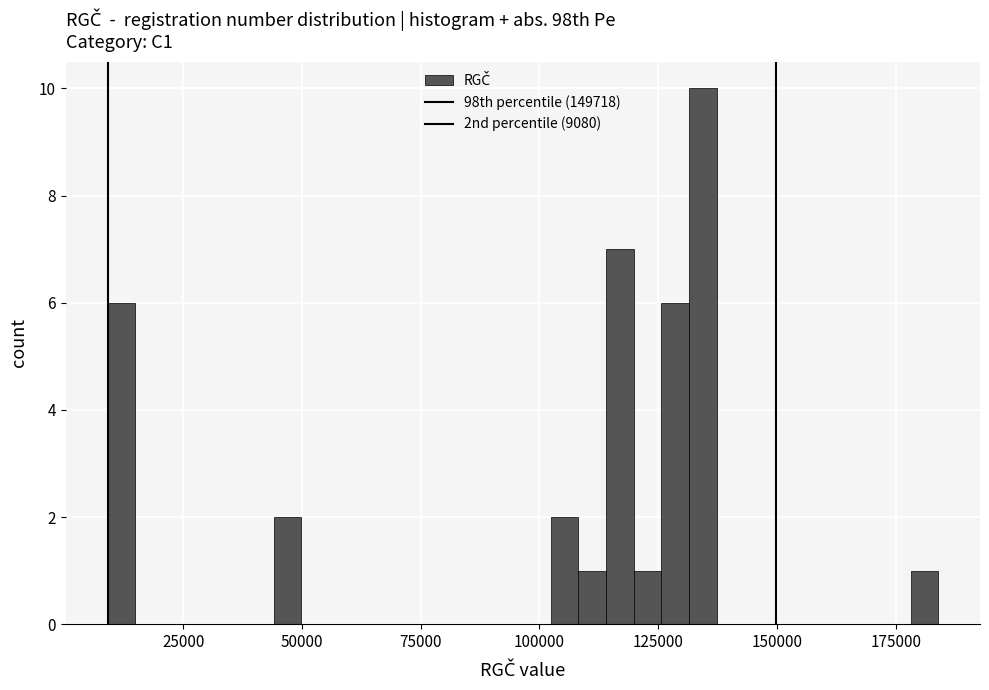

Around what value on the x-axis is the tallest bar? Give the approximate position of its centre, as read against the axis.

135000